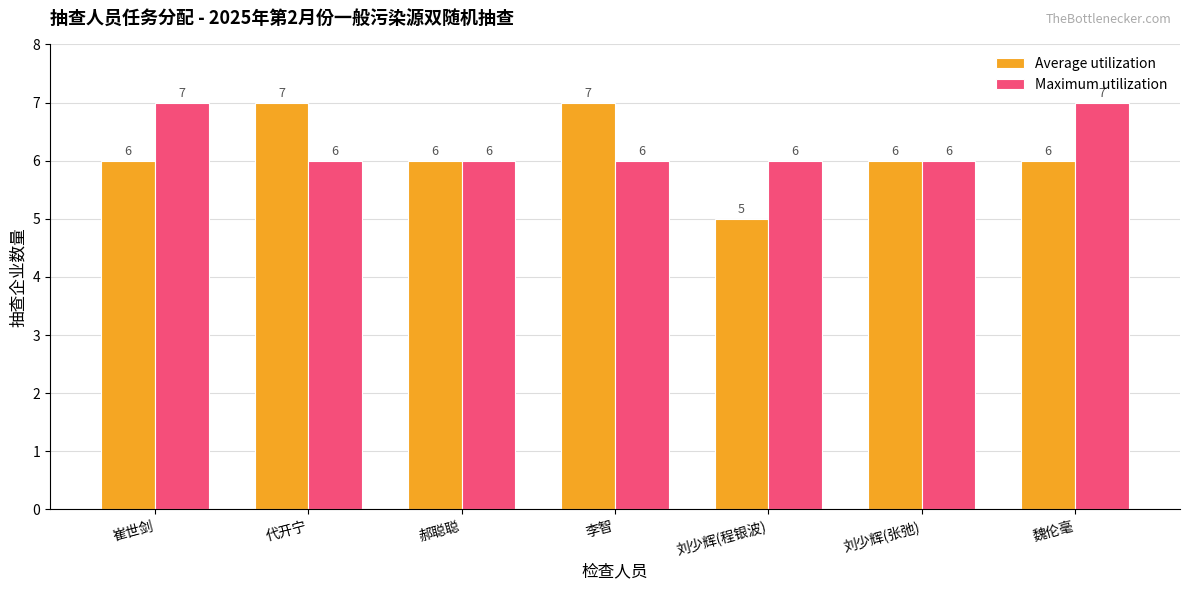

How many Maximum utilization values are between 6 and 7?

7